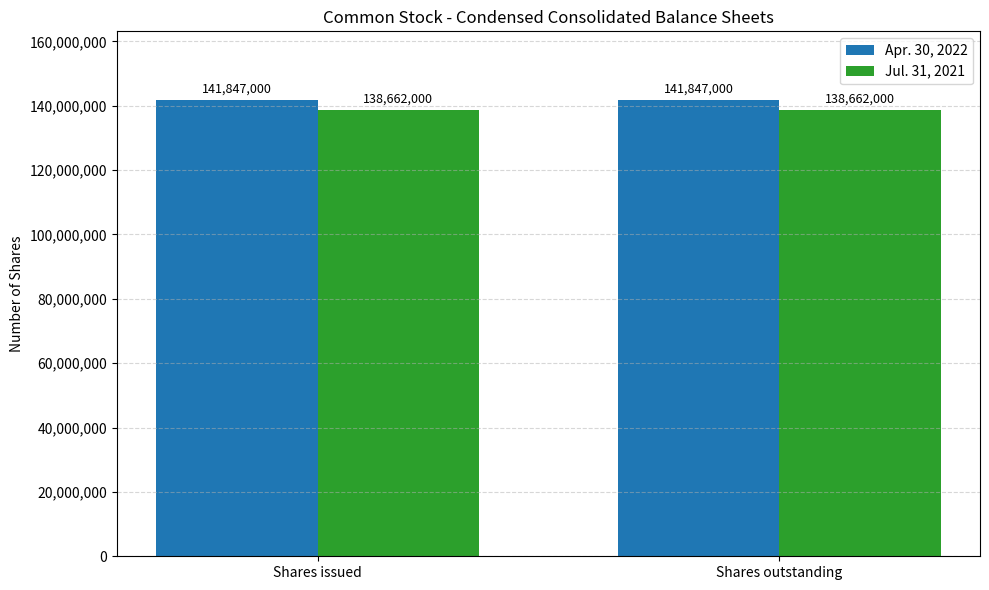

What is the label of the 2nd bar from the left?

Shares outstanding